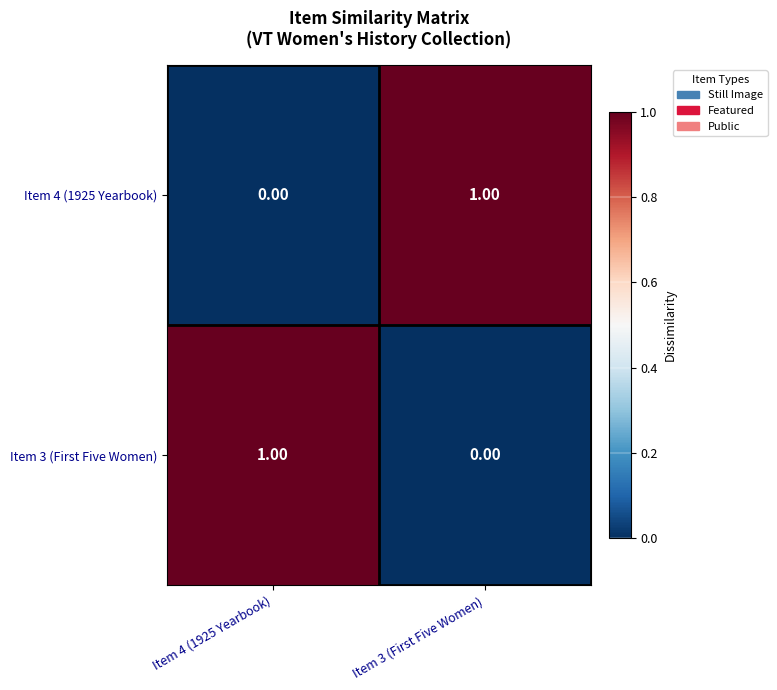

Rank the series at Item 4 (1925 Yearbook) from highest to lowest value.

Item 3 (First Five Women), Item 4 (1925 Yearbook)